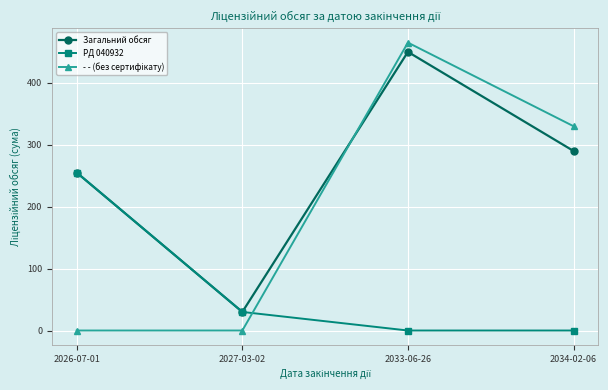

What is the label of the 4th point from the right?

2026-07-01